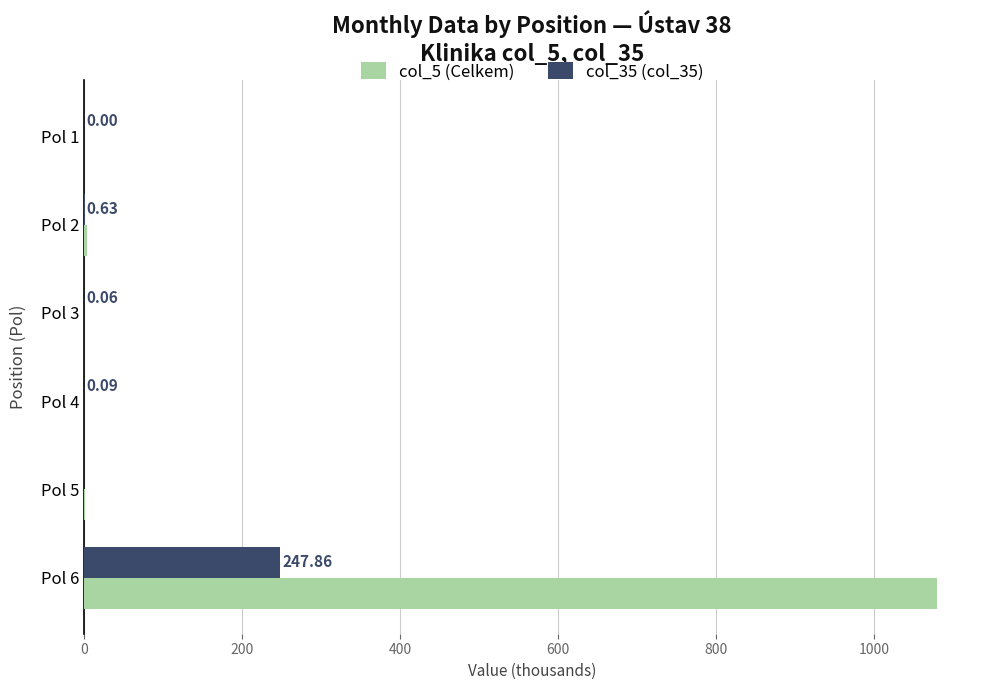

Is the value of col_5 (Celkem) at Pol 6 greater than the value of col_35 (col_35) at Pol 4?

Yes